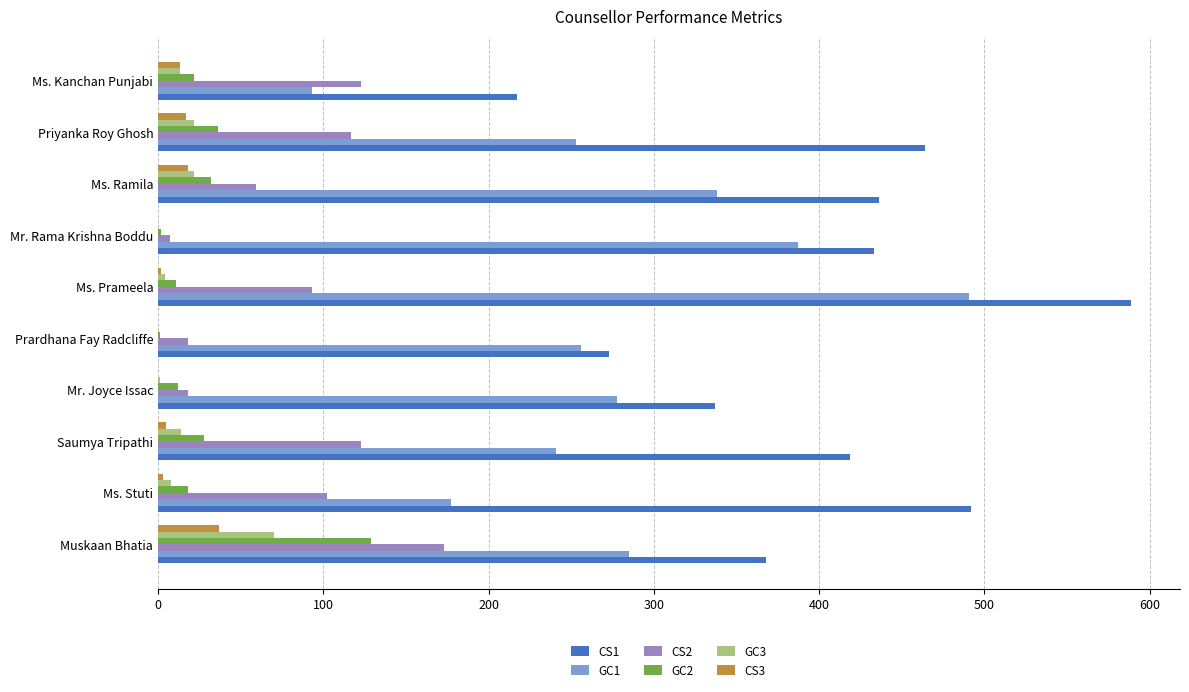

Which category has the highest value across all series?

Ms. Prameela